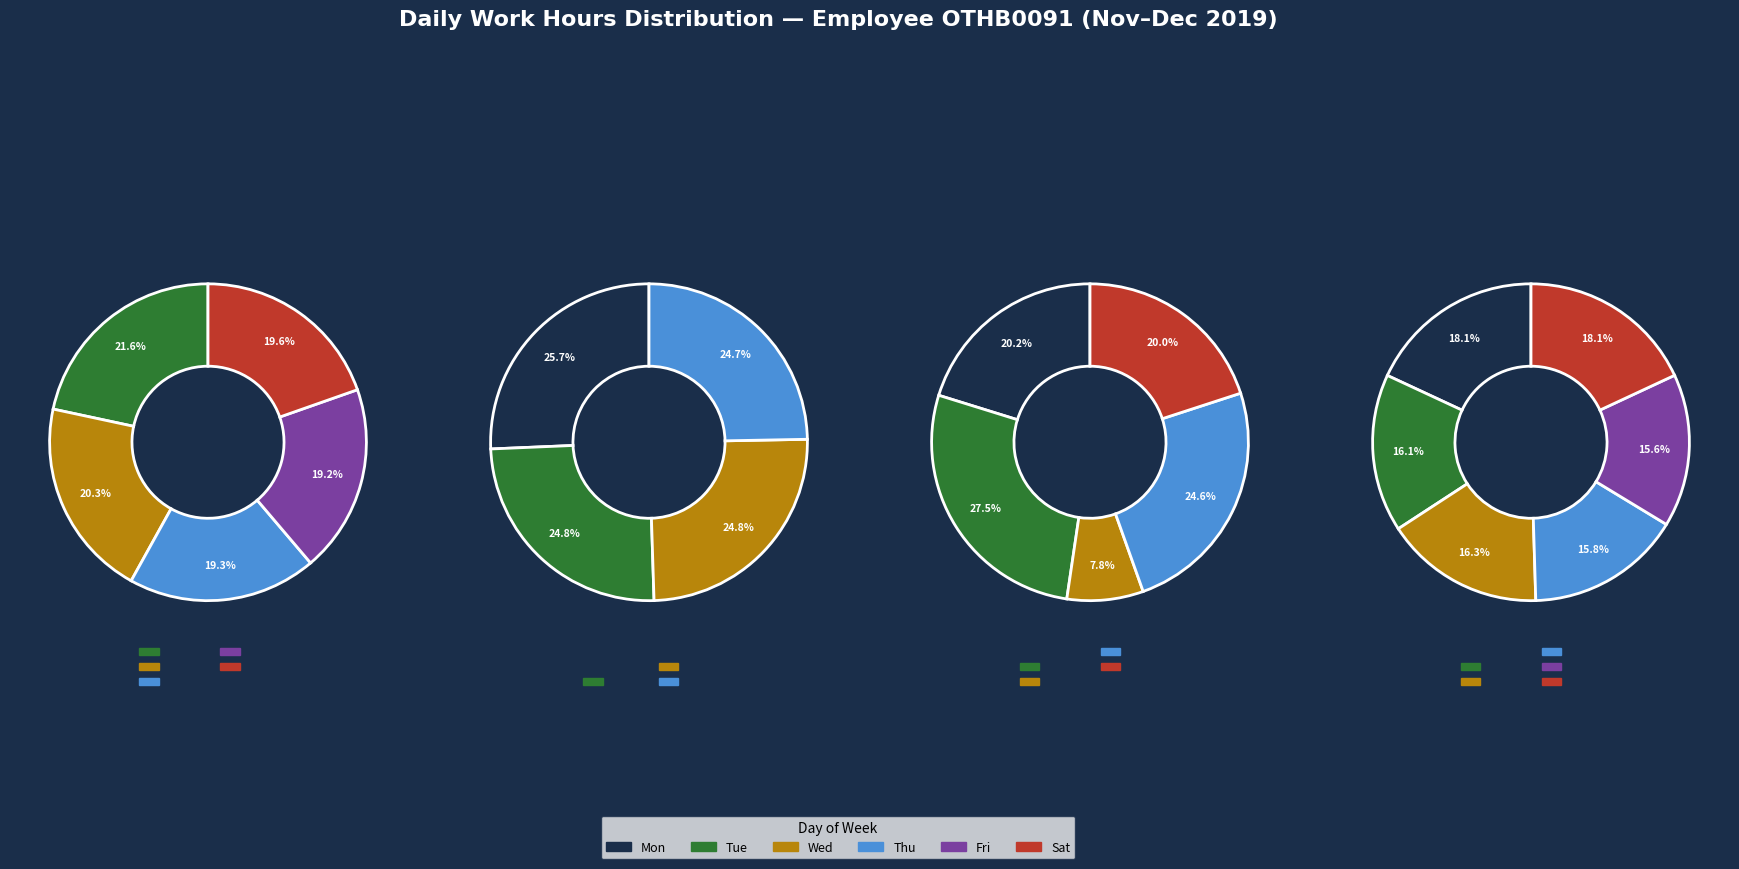

The 4-Wed slice represents 14% of the pie. True or false?

False